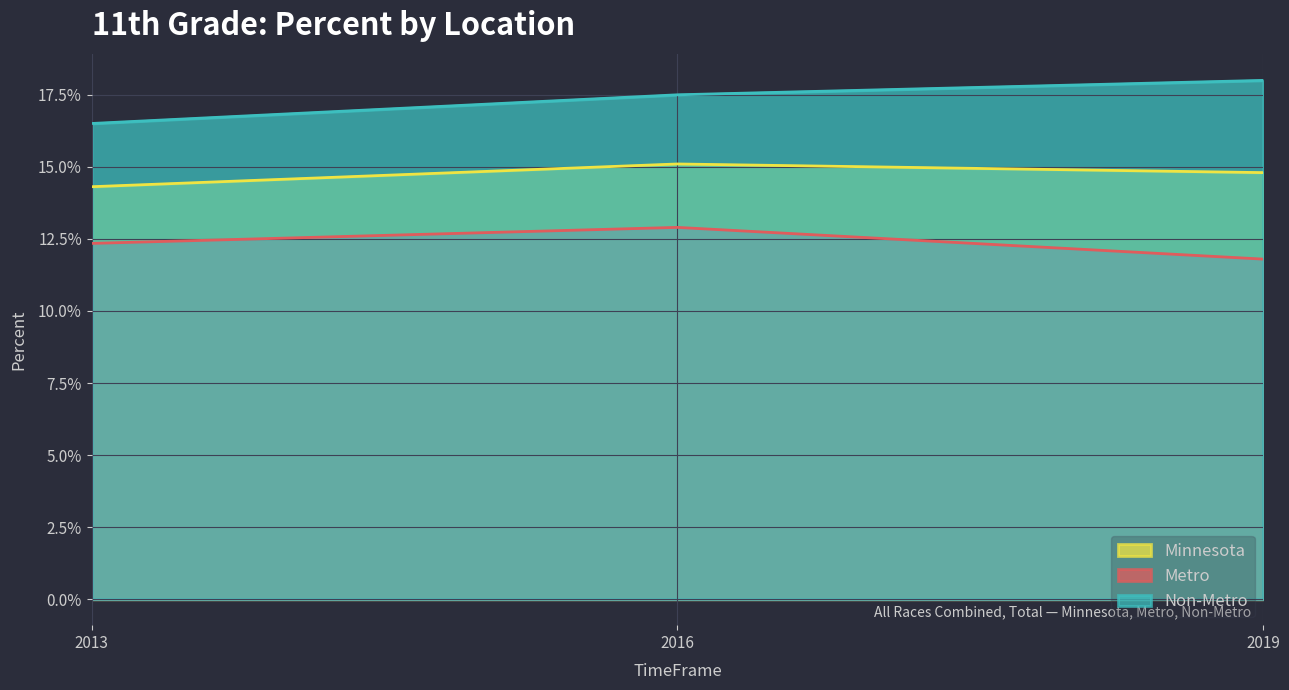

What is the highest value of the Minnesota series?

0.2